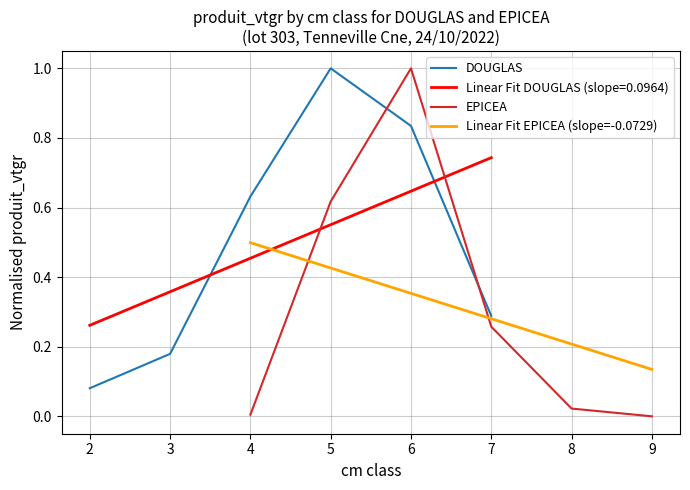

List the labels in order of DOUGLAS value, largest first.

5, 6, 4, 7, 3, 2